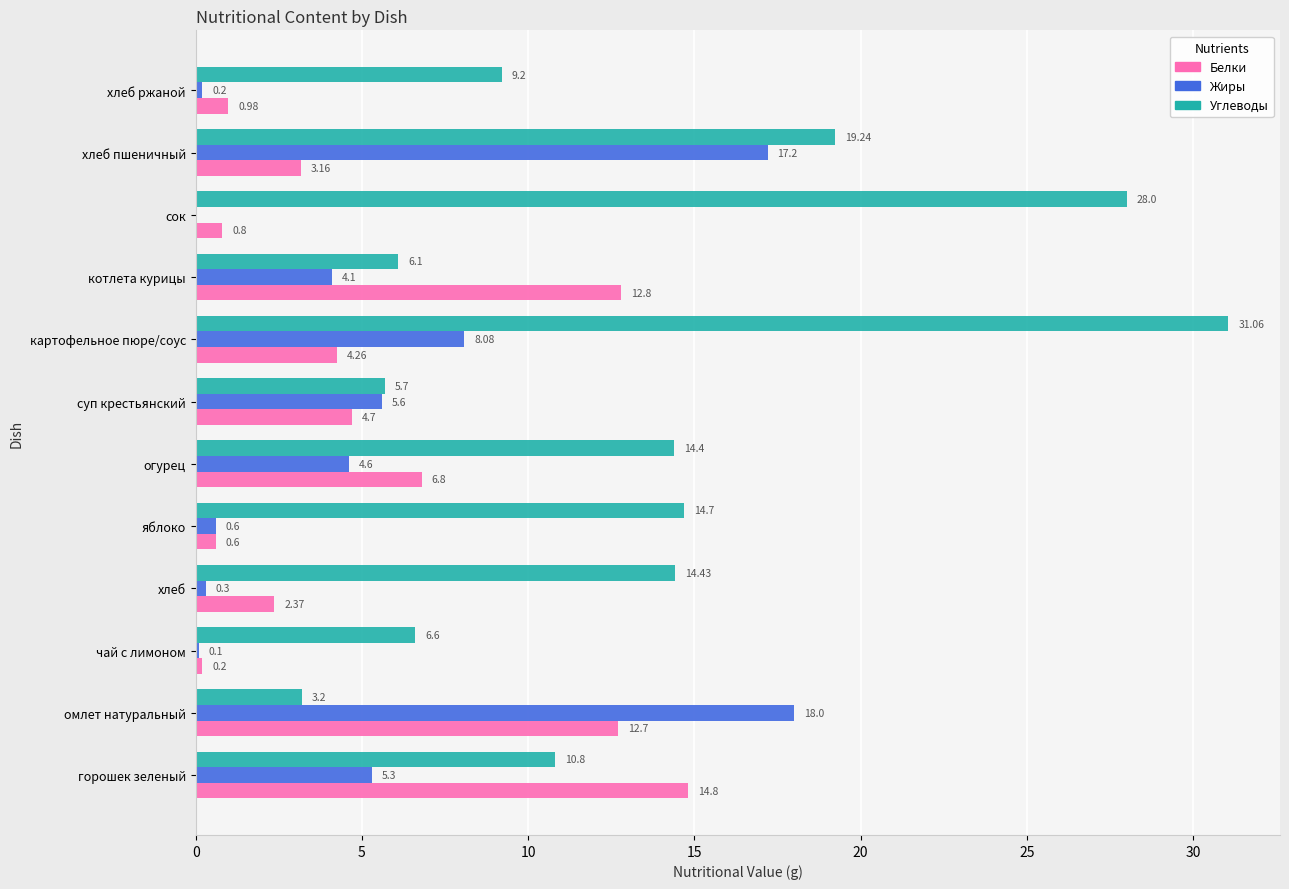

How many values in the Углеводы series exceed 14?

6